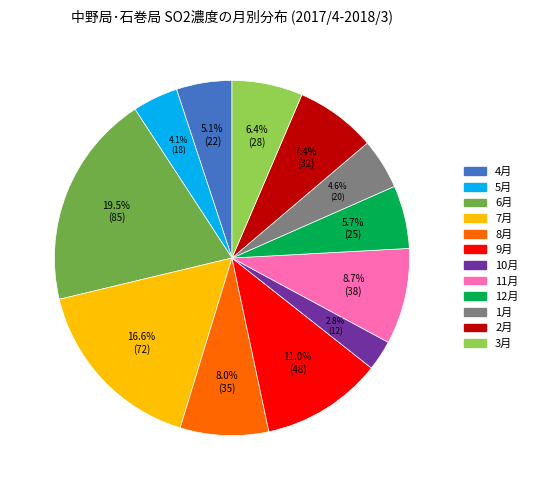

Which has a higher value, 5月 or 2月?

2月